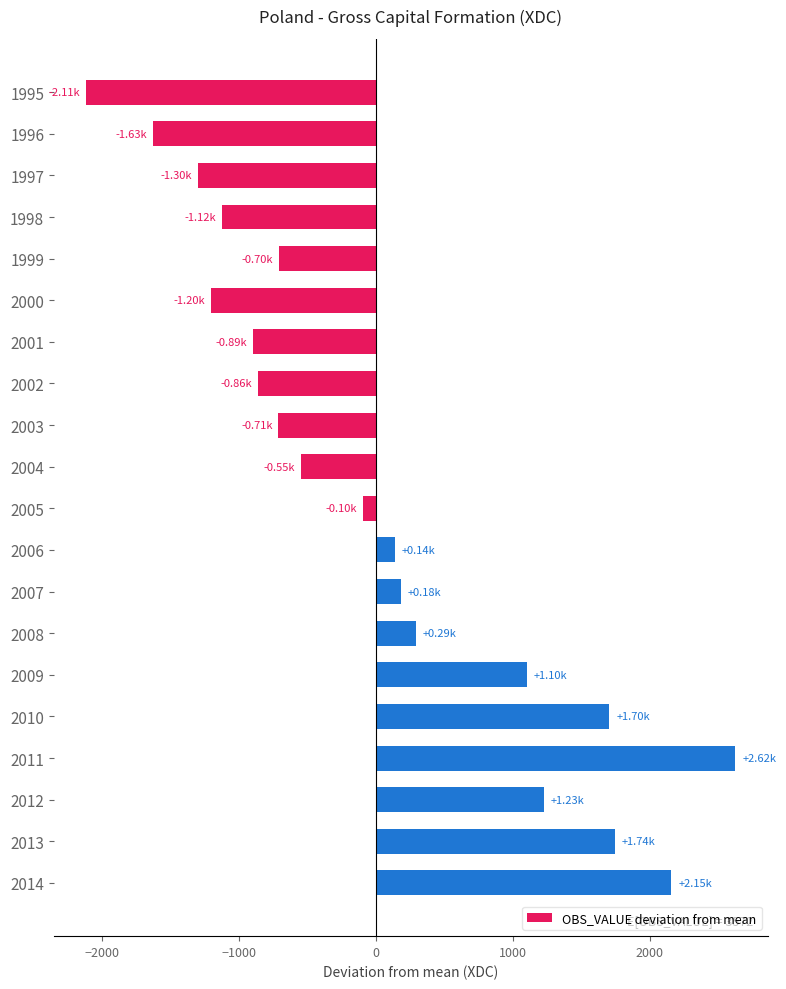

At which category does the chart reach its peak across all series?

2011